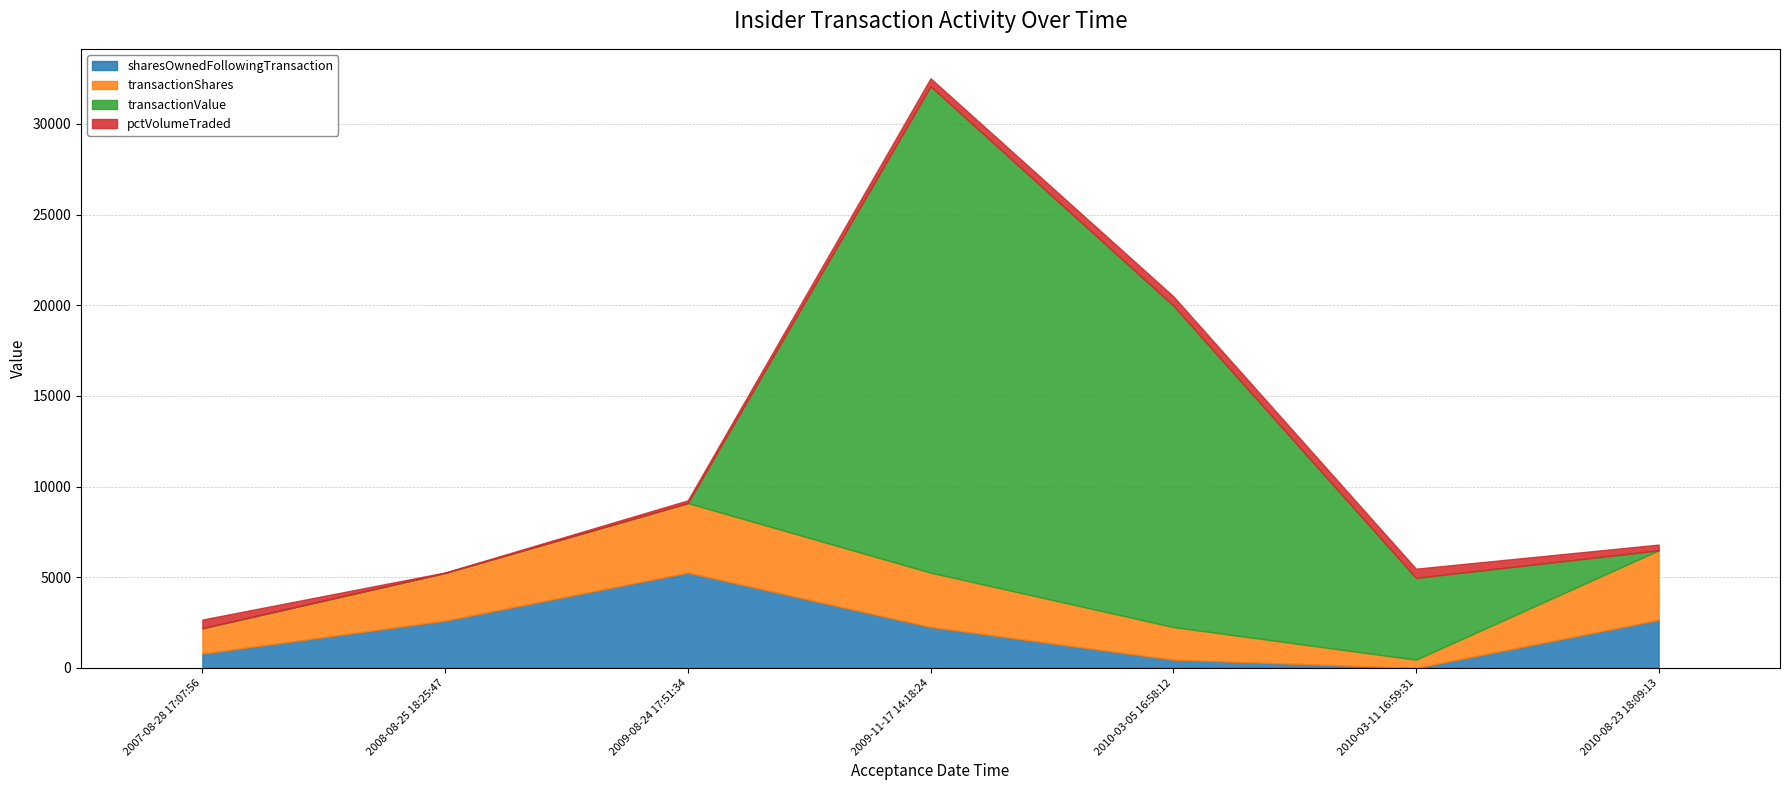

True or false: sharesOwnedFollowingTransaction has a value of 2608 at 2008-08-25 18:25:47.

True